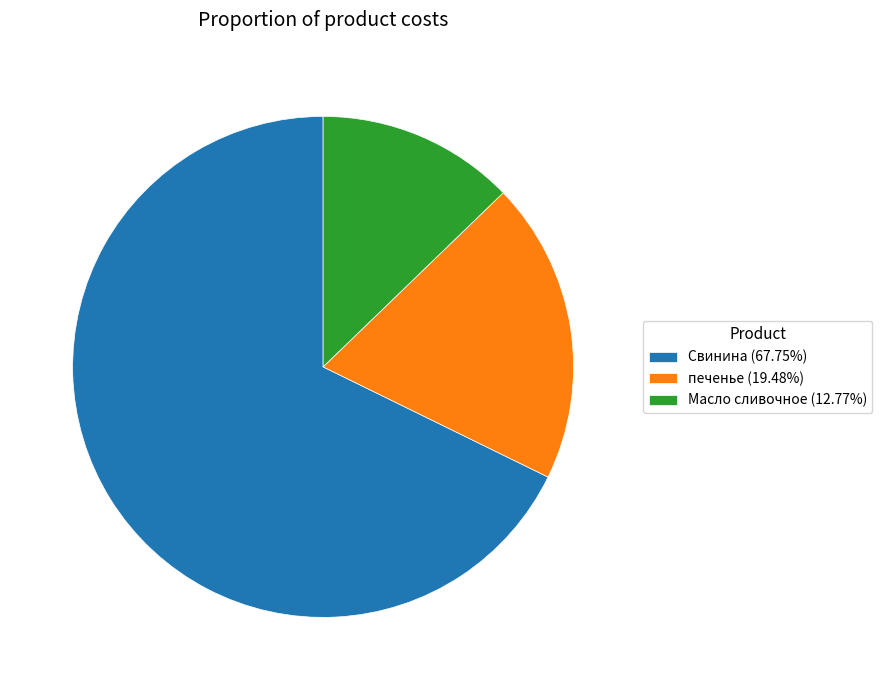

What is the ratio of the value at печенье (19.48%) to the value at Масло сливочное (12.77%)?

1.5